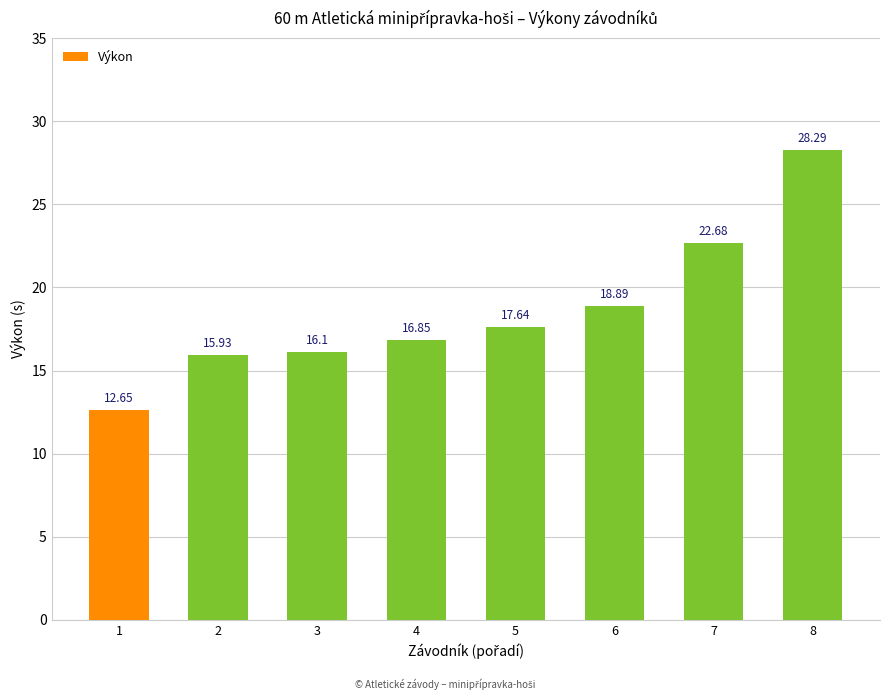

Between 4 and 3, which is larger?

4